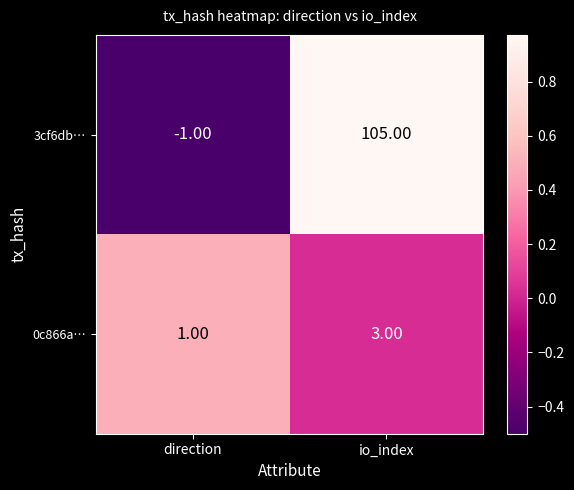

List the series in order of their peak value, lowest first.

0c866a…, 3cf6db…